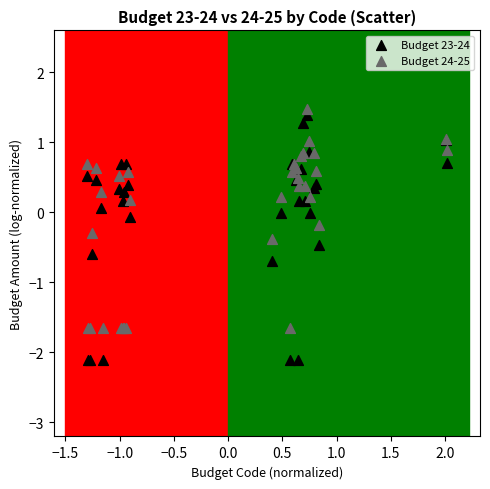

Which series reaches the minimum Y coordinate?

Budget 23-24